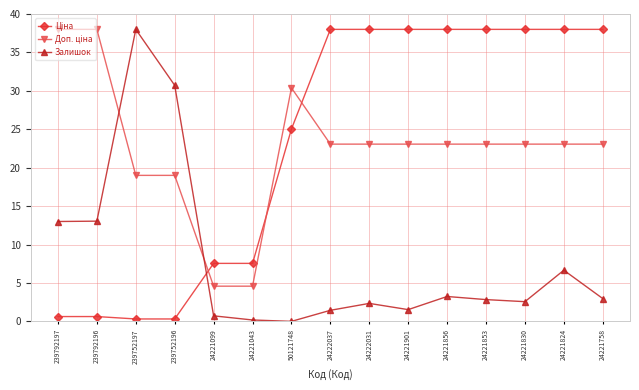

What is the greatest value displayed?

38.0